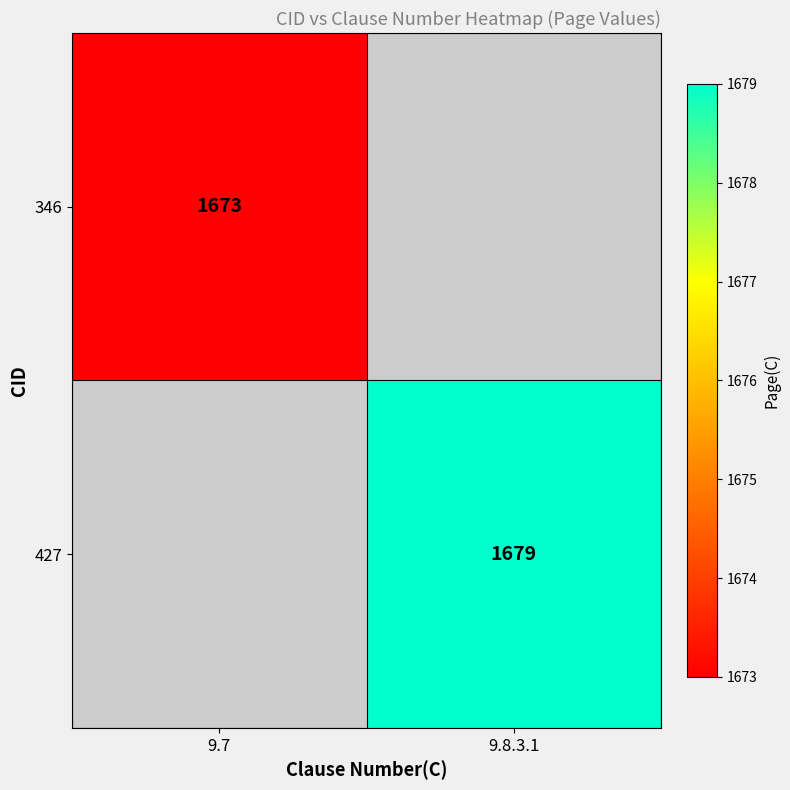

The 346 series shows 1673 at 9.7. True or false?

True